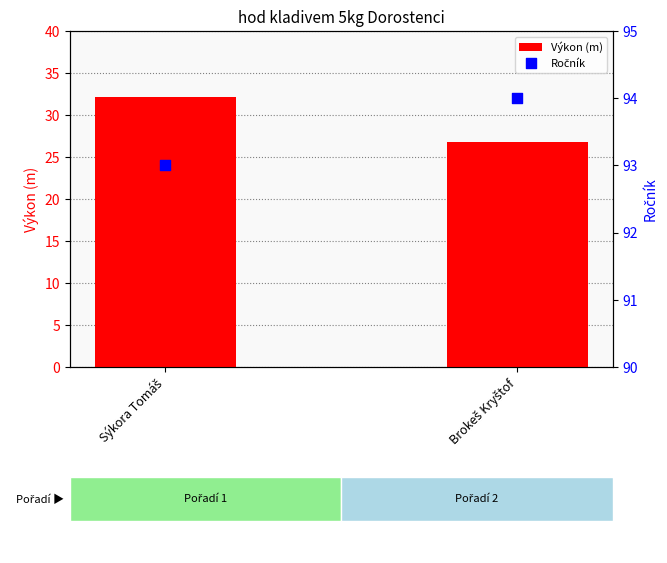

Which series has the largest Y range (max minus min)?

Výkon (m)